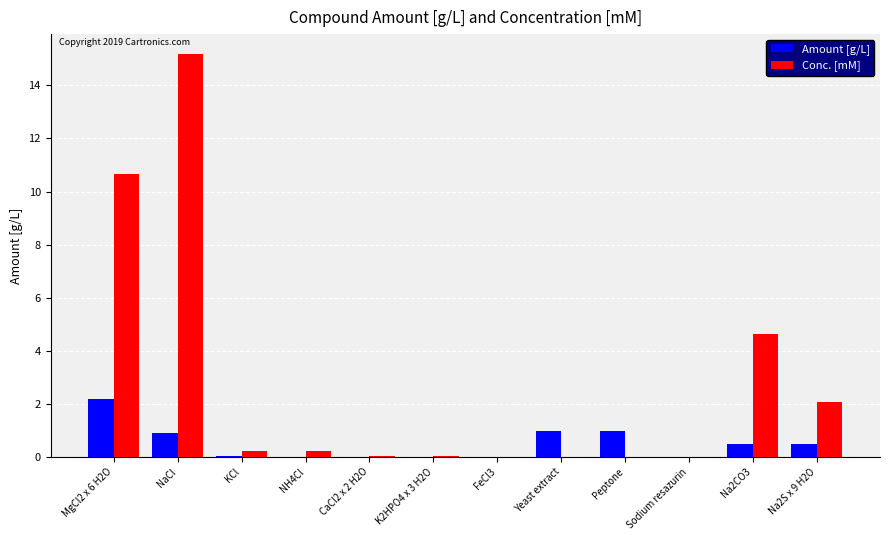

Does the chart contain stacked bars?

No